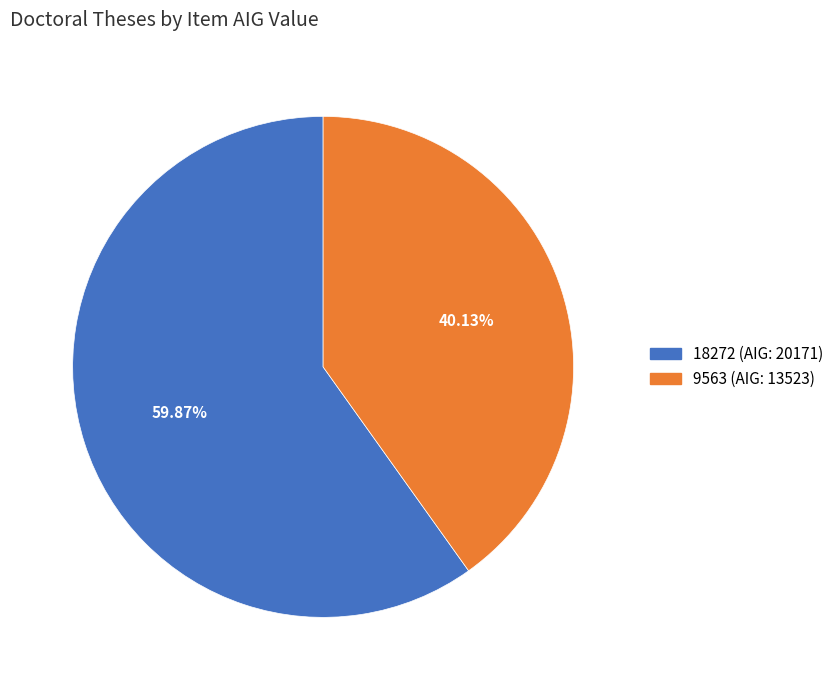

What is the smallest slice in the pie chart?

9563 (AIG: 13523)